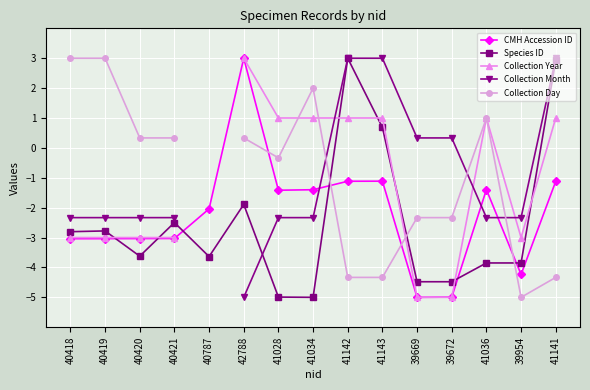

What is the value of the Collection Day point at the 9th from the left?

-4.3